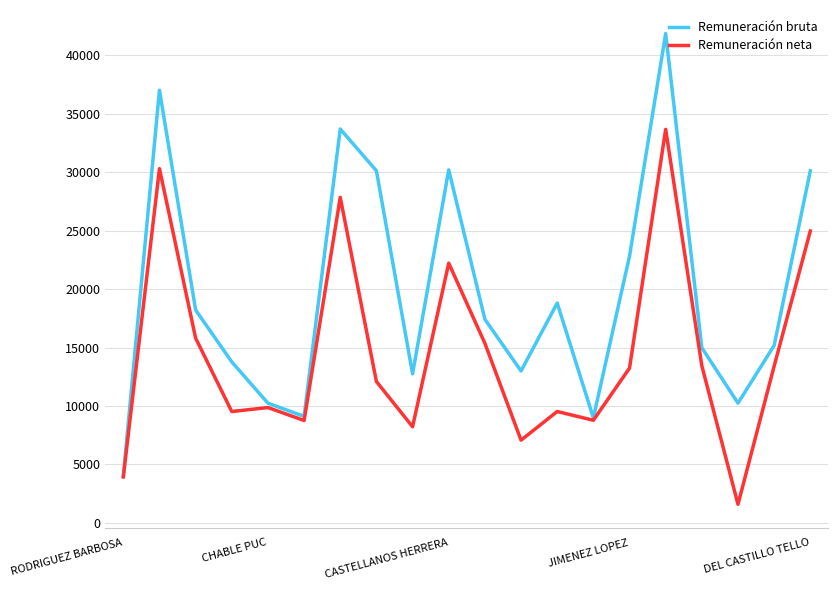

Which series has the widest spread of values?

Remuneración bruta